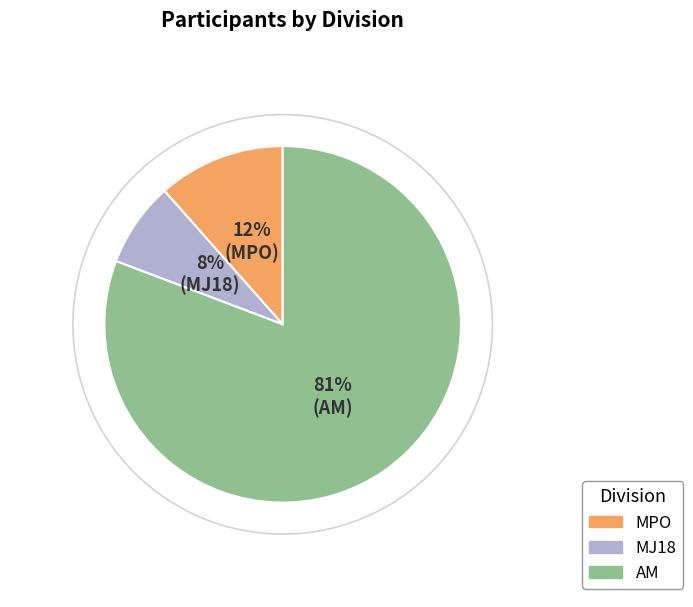

Approximately how many times larger is the value at MPO compared to AM?

0.1